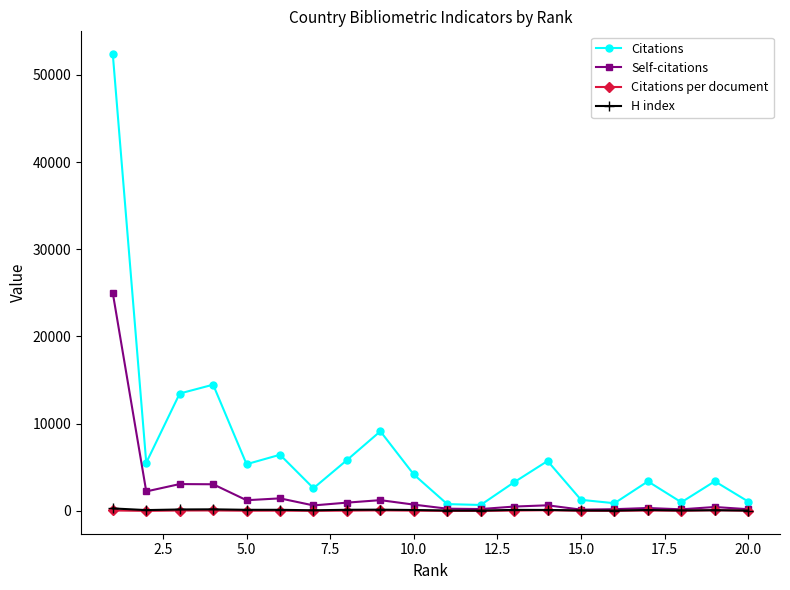

At how many categories does at least one series exceed 47272?

1